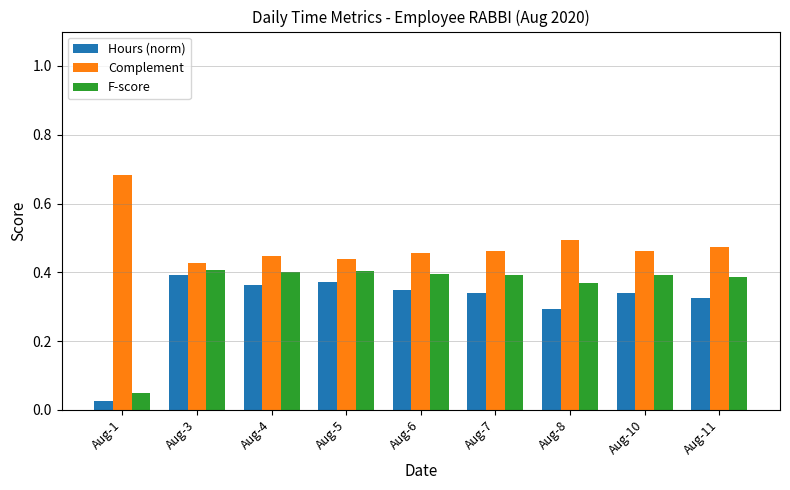

Rank the series at Aug-1 from lowest to highest value.

Hours (norm), F-score, Complement